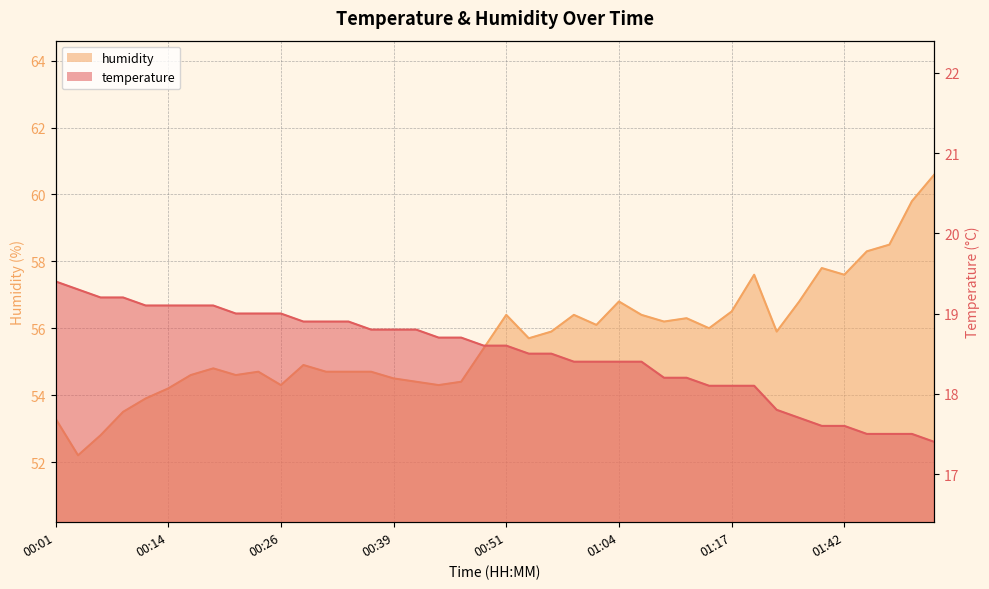

What is the total value across all series at 00:44?

73.0